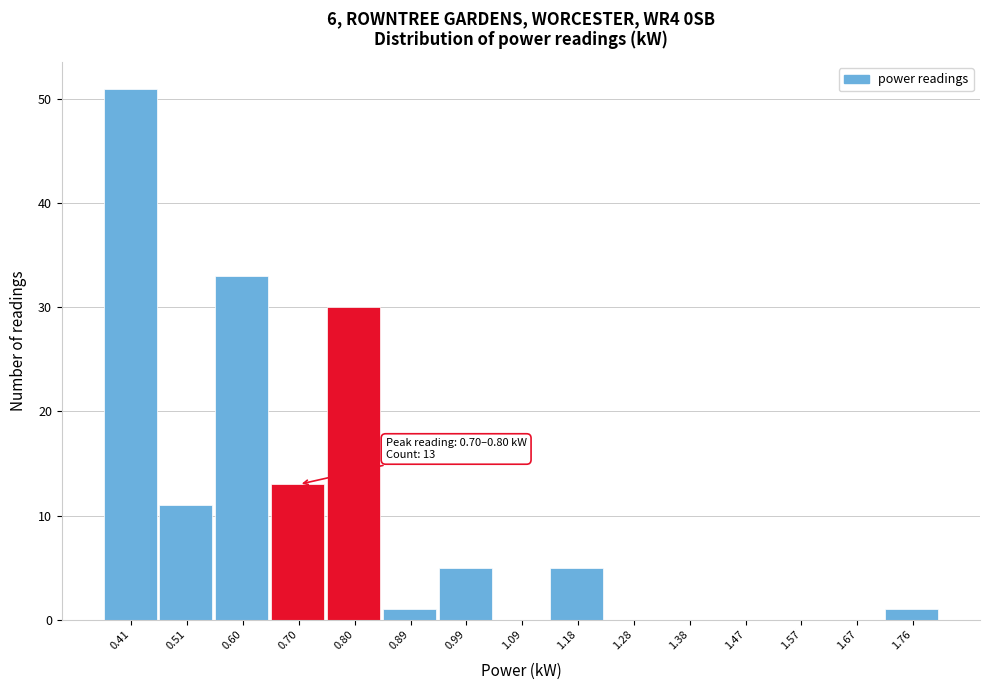

Reading left to right, transcribe all the data shown in this chart.

0.41=51	0.51=11	0.60=33	0.70=13	0.80=30	0.89=1	0.99=5	1.09=0	1.18=5	1.28=0	1.38=0	1.47=0	1.57=0	1.67=0	1.76=1